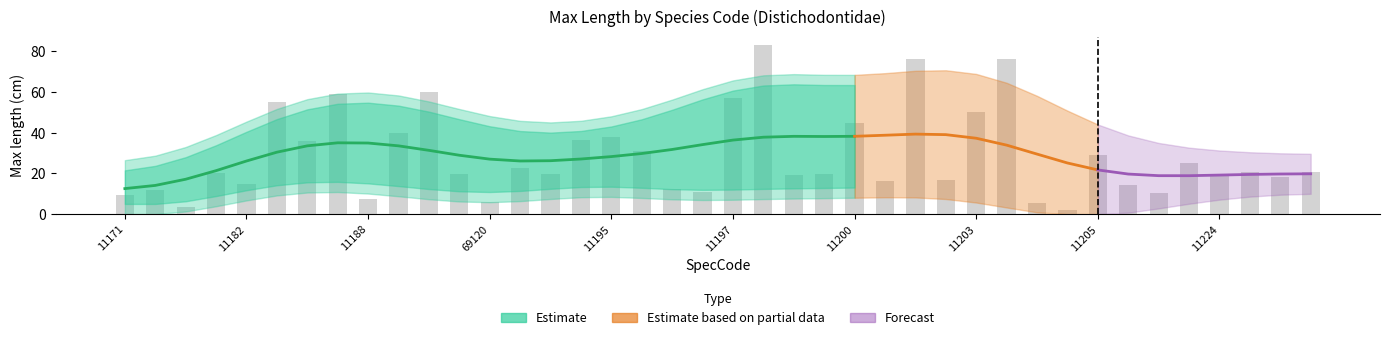

Count the number of values greater than 20.

19